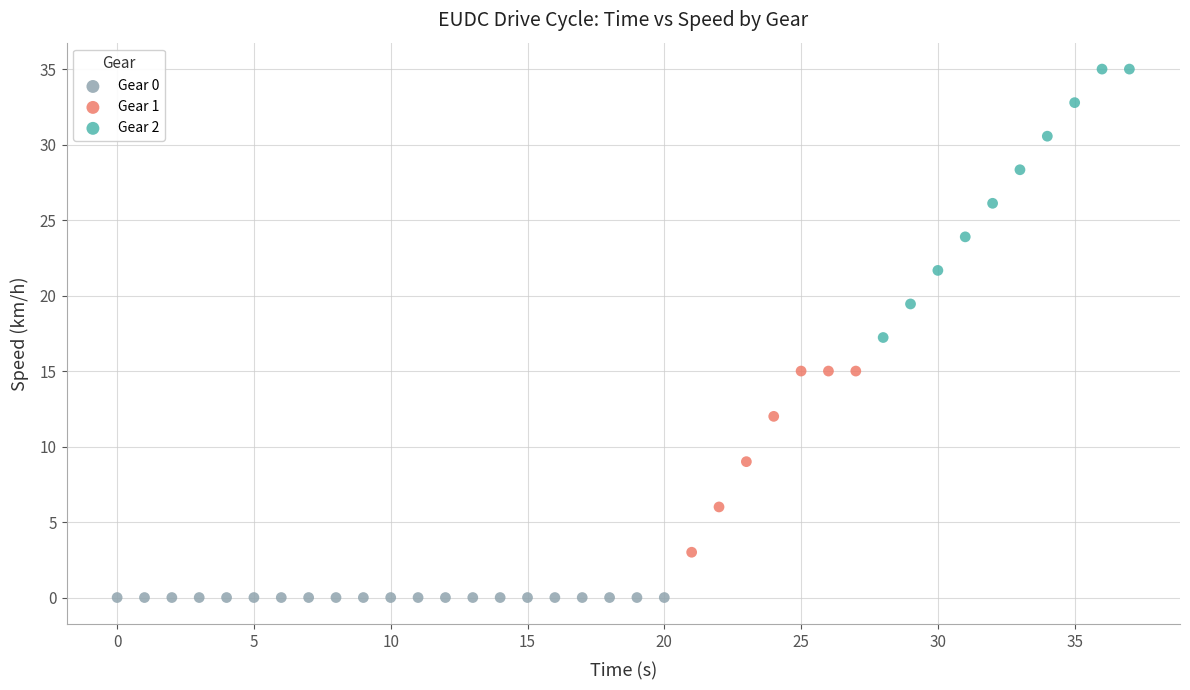

Which series reaches the maximum Y coordinate?

Gear 2